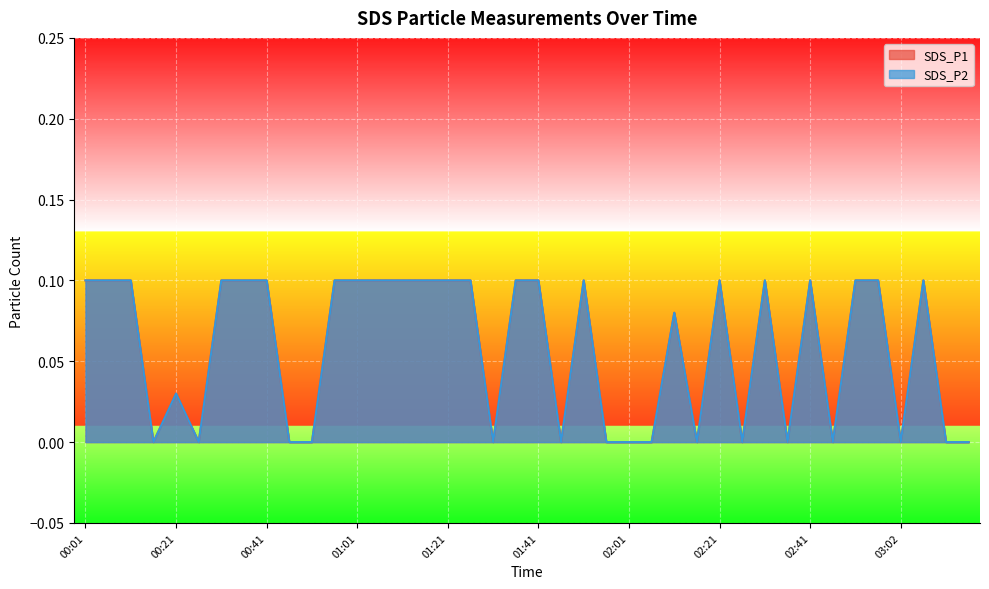

Which category has the highest value in the SDS_P1 series?

00:01